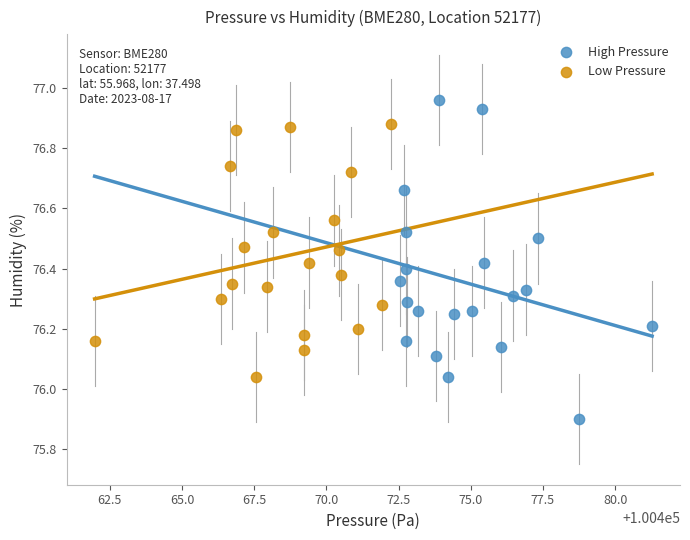

Which series contains the lowest Y value?

High Pressure